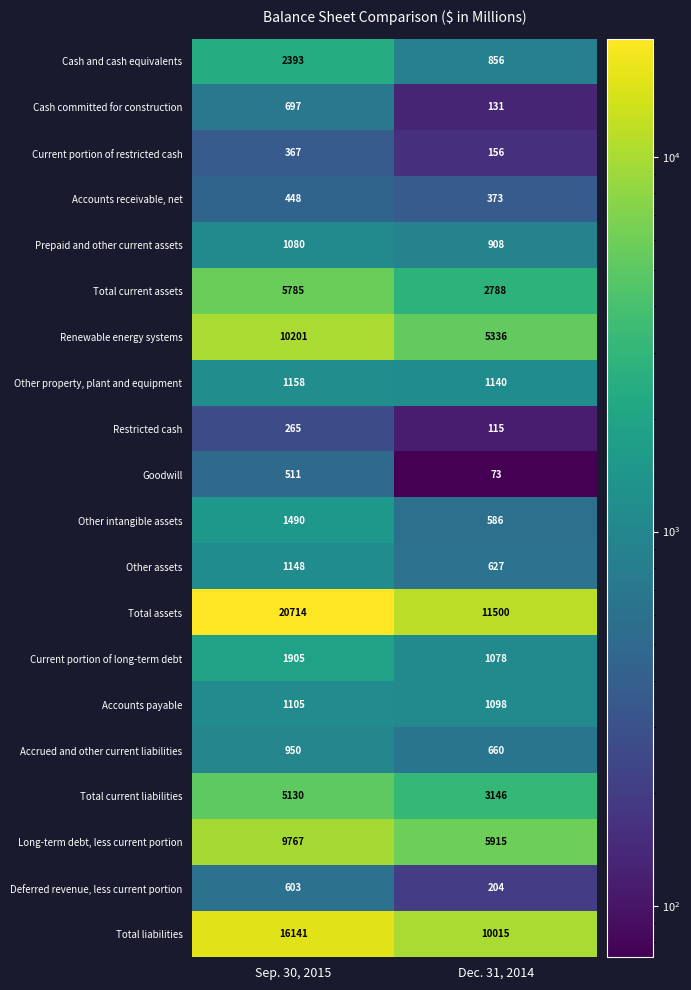

Rank the categories by Accounts payable value from lowest to highest.

Dec. 31, 2014, Sep. 30, 2015